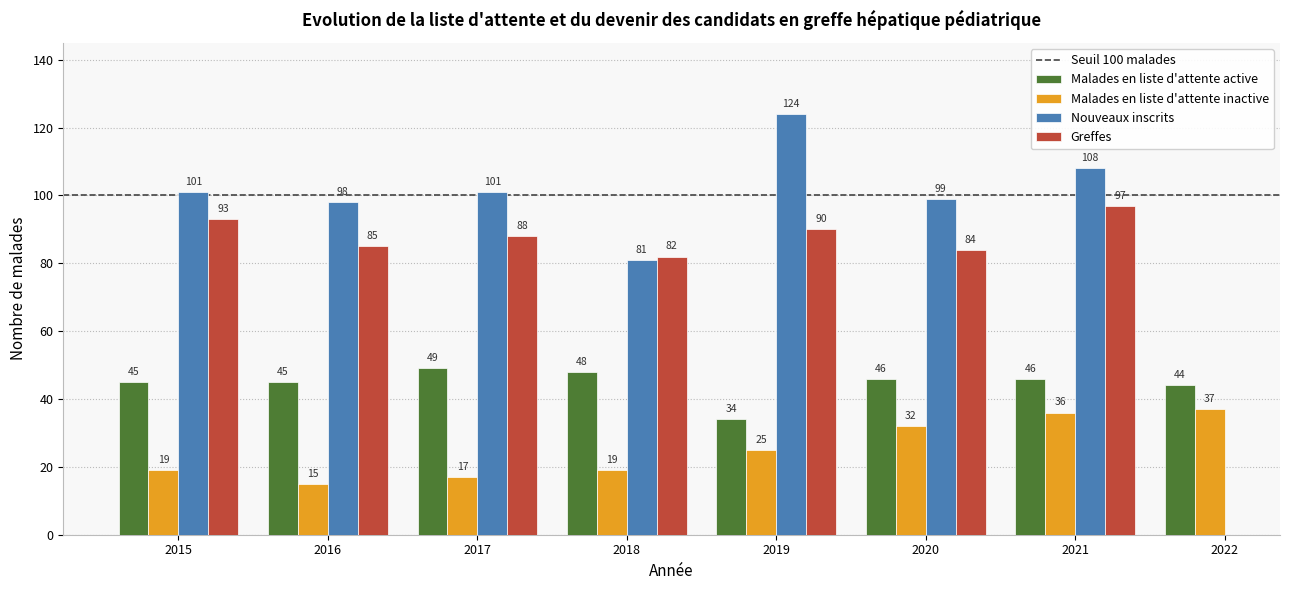

What is the highest value of the Malades en liste d'attente inactive series?

37